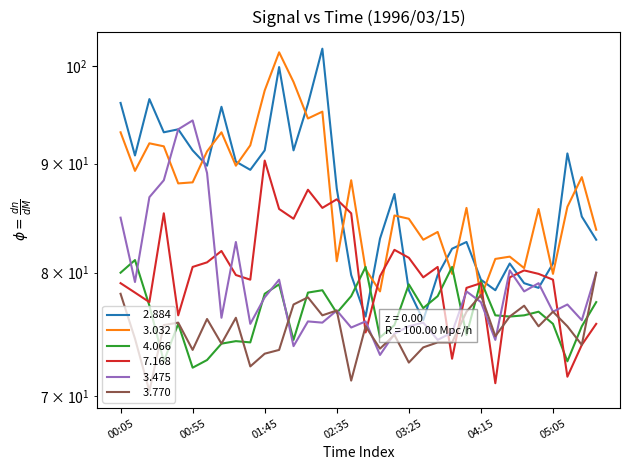

True or false:   3.032 and   3.475 intersect in this chart.

True